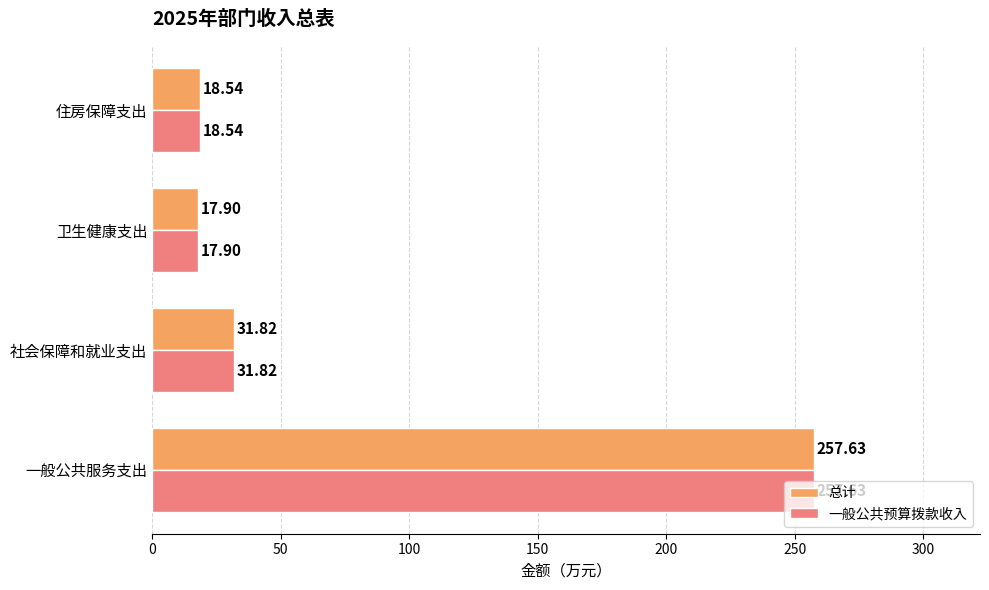

At which label does 总计 reach its minimum?

卫生健康支出